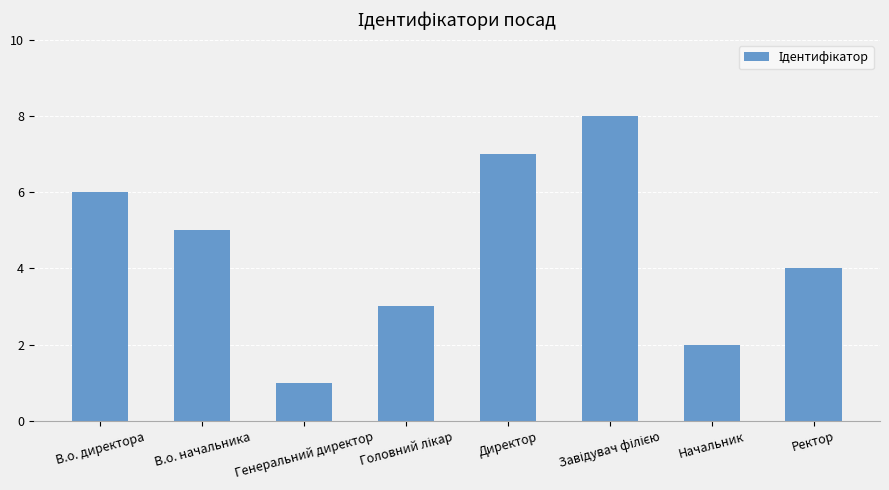

Are the bars horizontal?

No